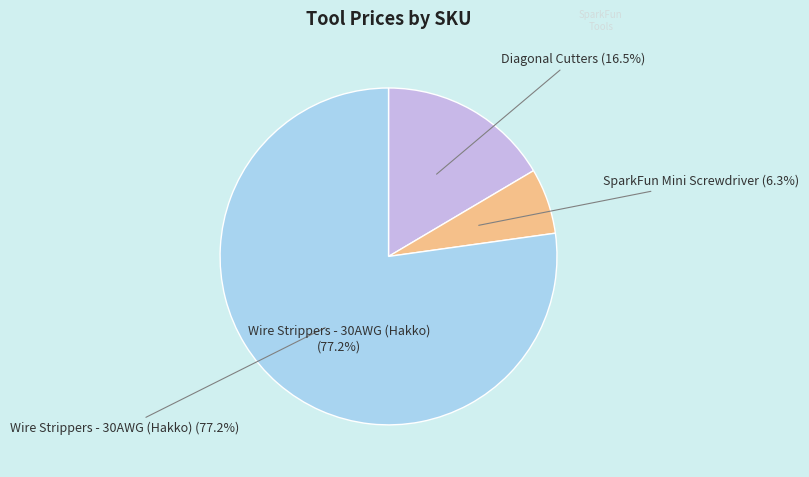

To the nearest percent, what percentage of the pie is TOL-12630 Wire Strippers - 30AWG (Hakko)?

77%